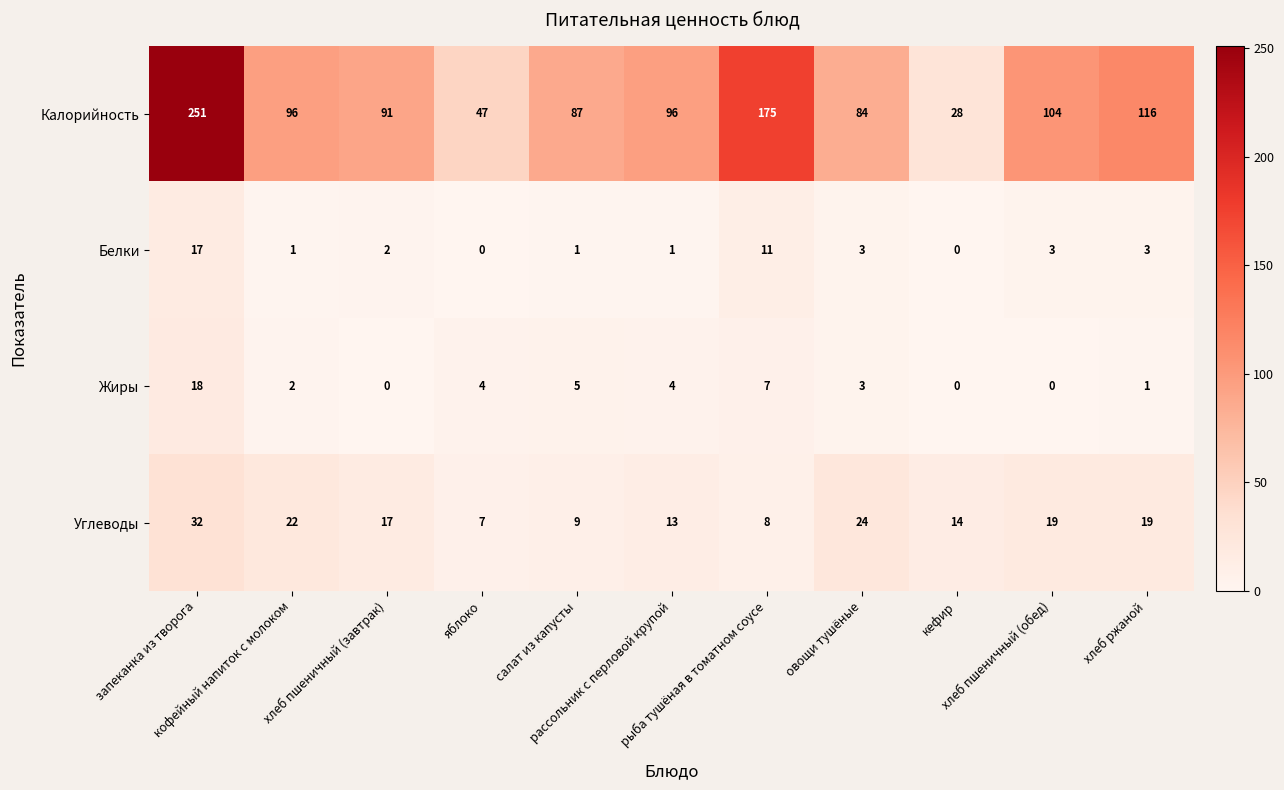

At how many categories does at least one series exceed 232?

1